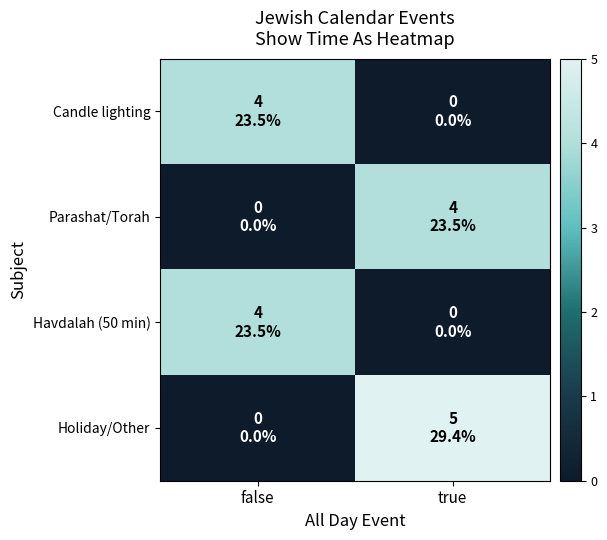

At how many categories does at least one series exceed 0?

2